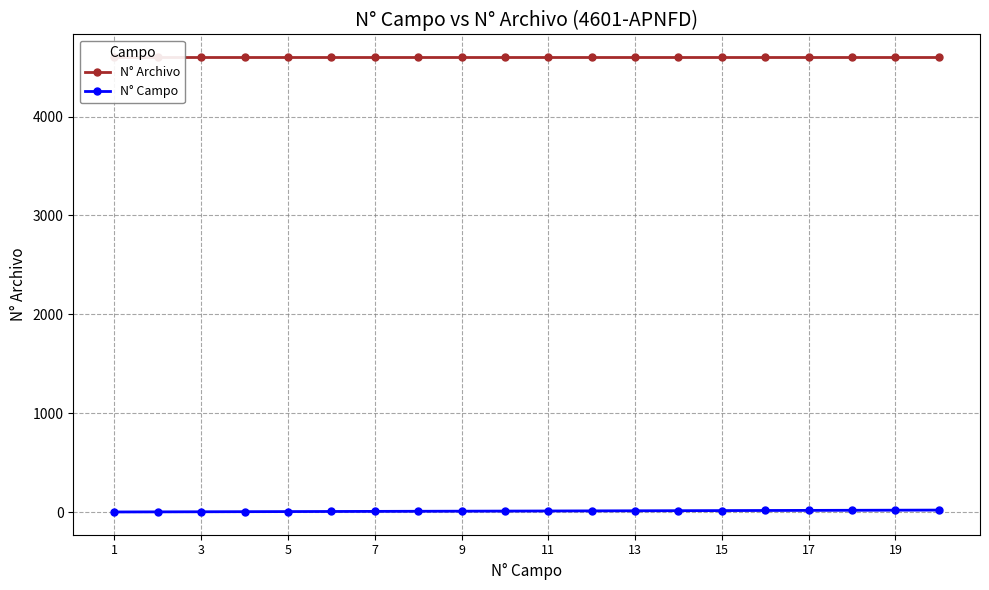

Is the value of N° Archivo at 11 greater than the value of N° Campo at 17?

Yes